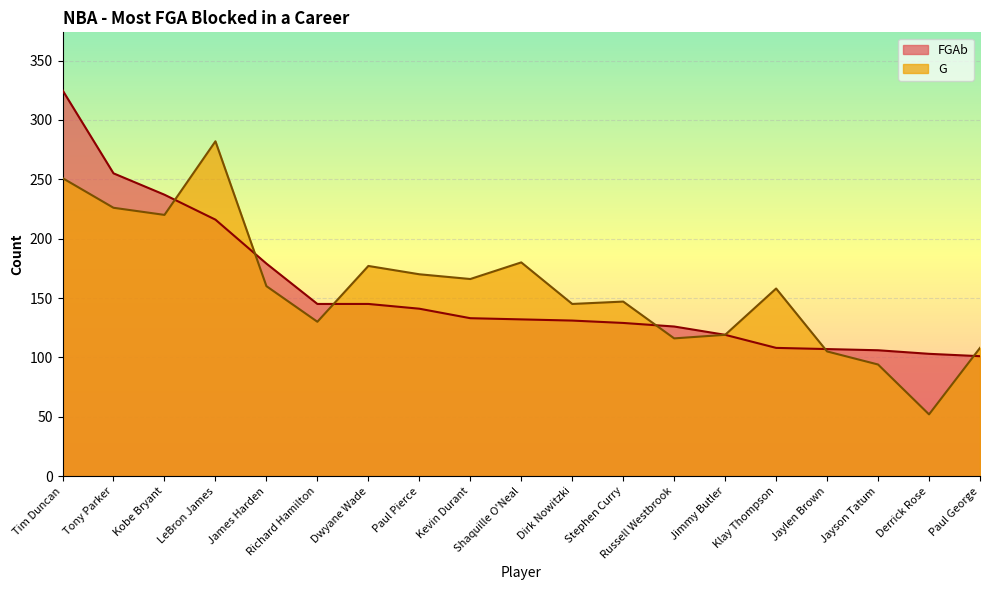

Which has a higher value, Dirk Nowitzki or Jayson Tatum?

Dirk Nowitzki